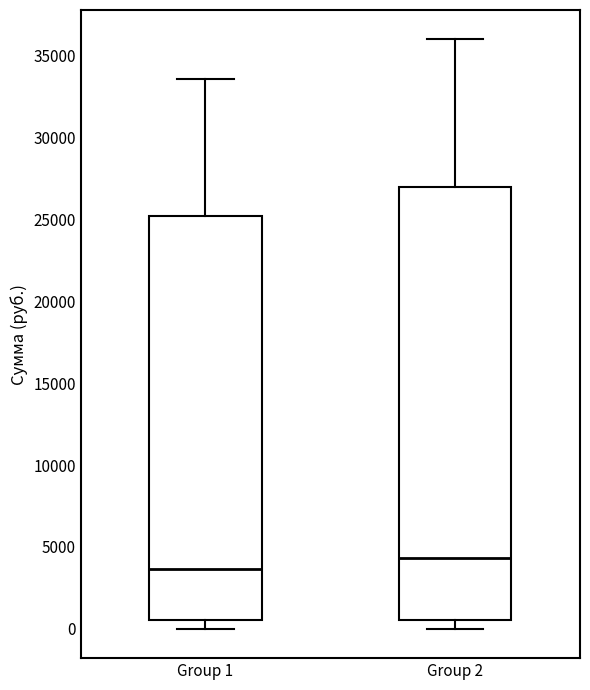

Which box is the tallest, from its lower edge to its upper edge?

Group 2